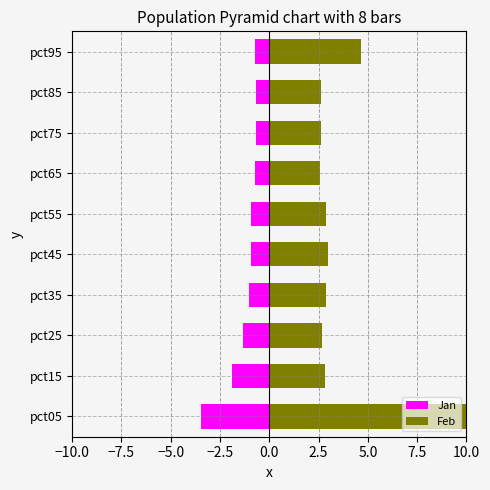

Are the bars horizontal?

Yes